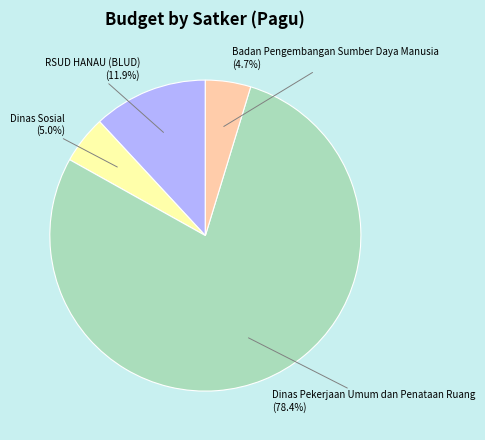

To the nearest percent, what portion does Badan Pengembangan Sumber Daya Manusia represent?

5%